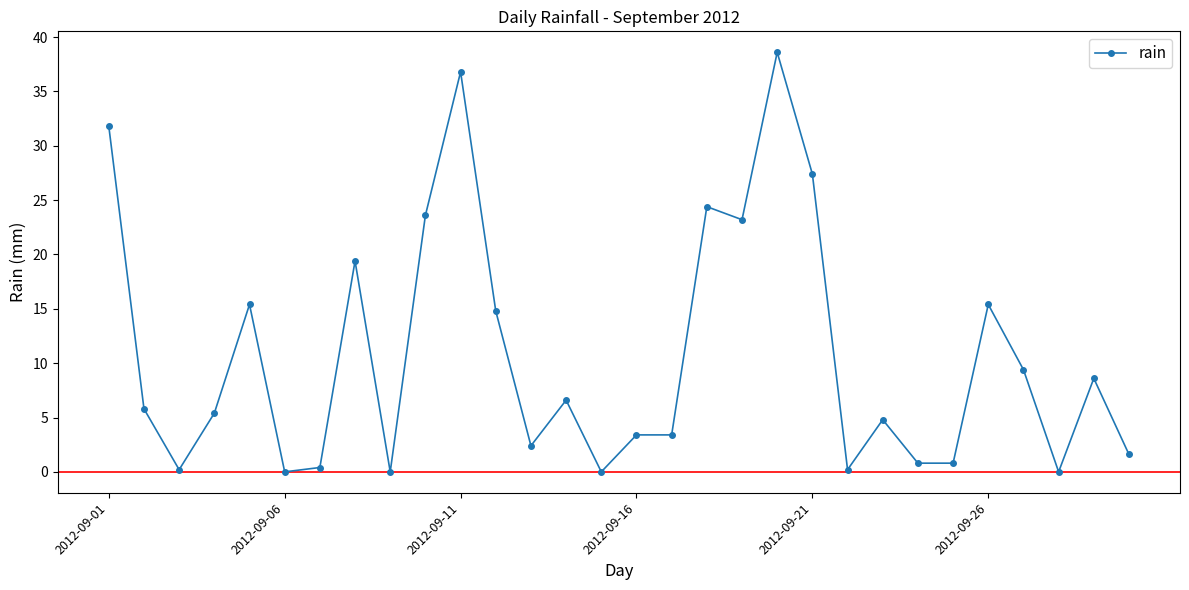

How many series are shown in this chart?

1